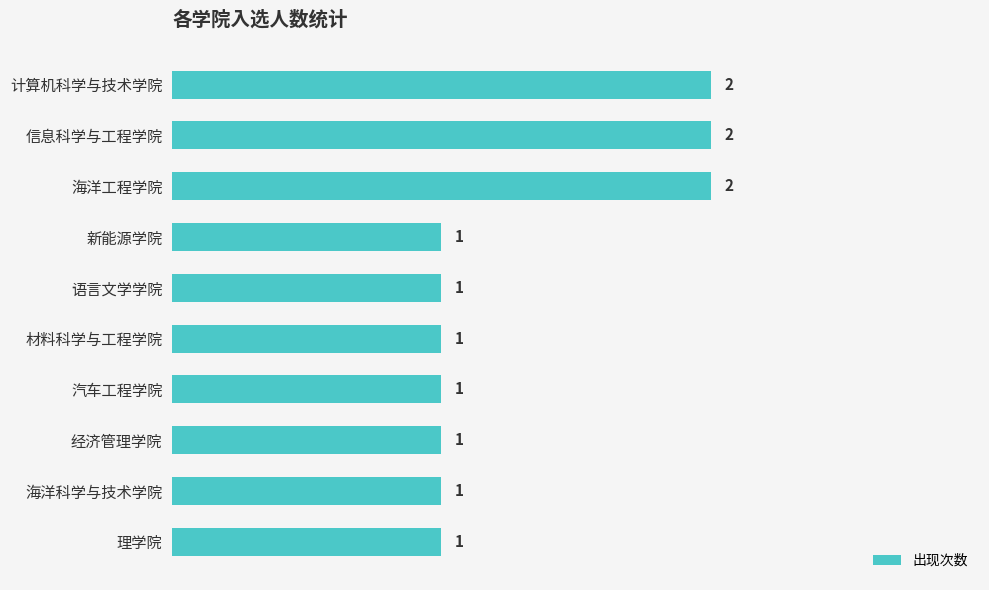

What is the ratio of the value at 海洋科学与技术学院 to the value at 海洋工程学院?

0.5